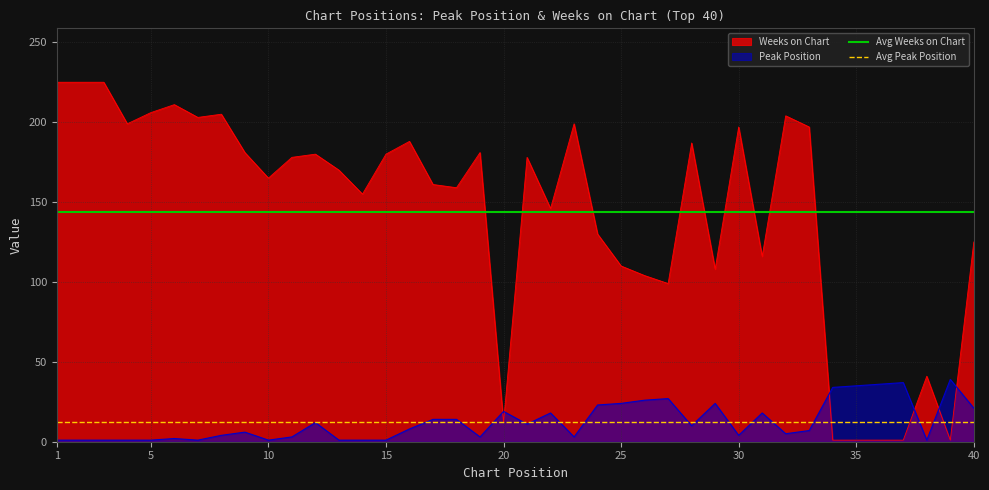

How many intersections are there between Weeks on Chart and Peak Position?

6